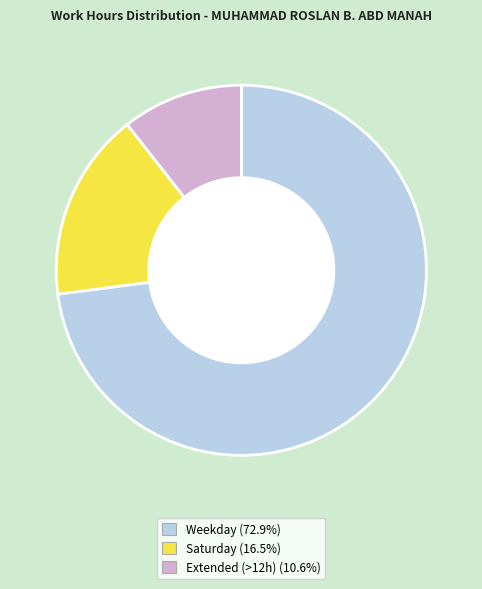

Is there any slice that represents more than half of the pie?

Yes